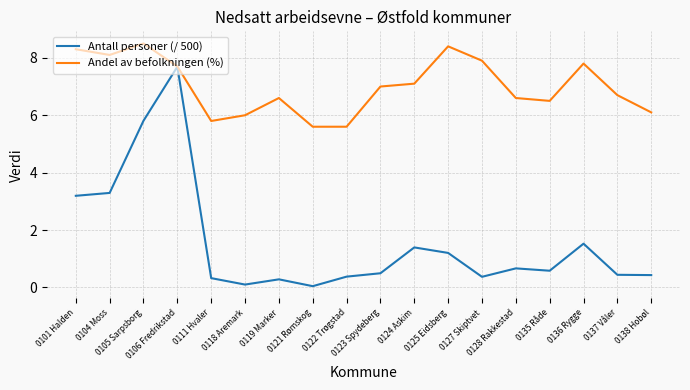

Which series has the widest spread of values?

Antall personer (/ 500)